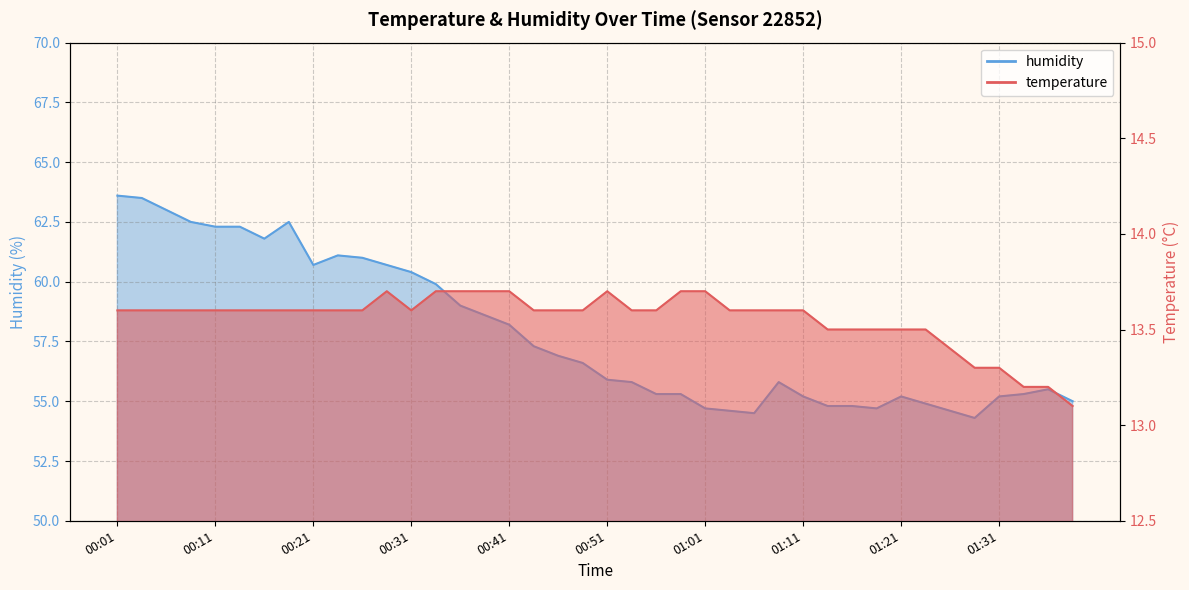

What is the sum of the temperature values at 01:36 and 00:56?

26.8